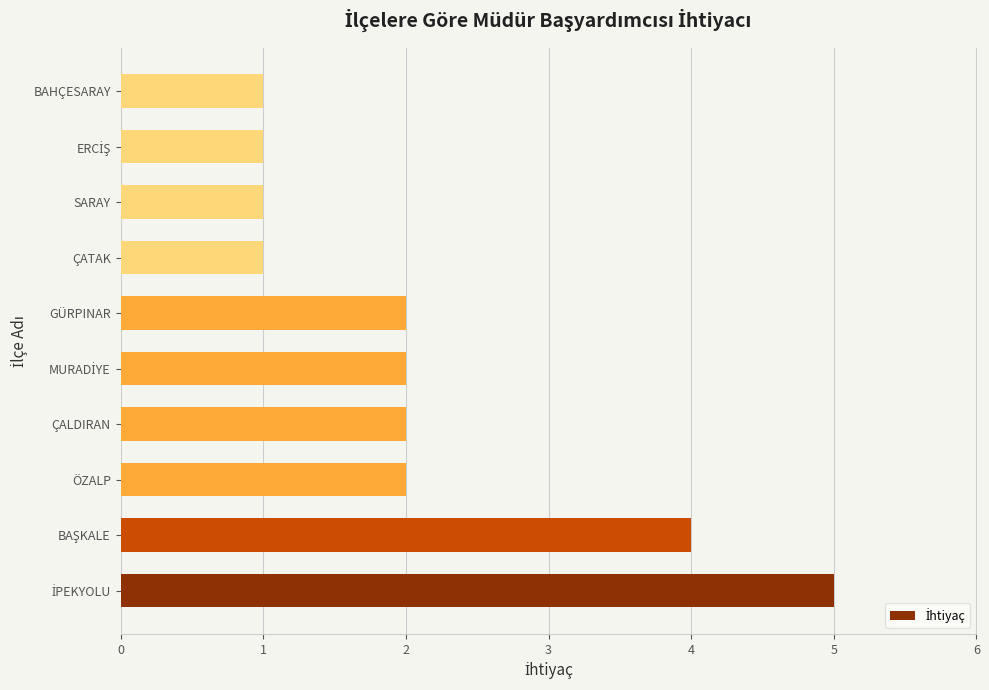

Is it true that the value at ÖZALP is 3?

False